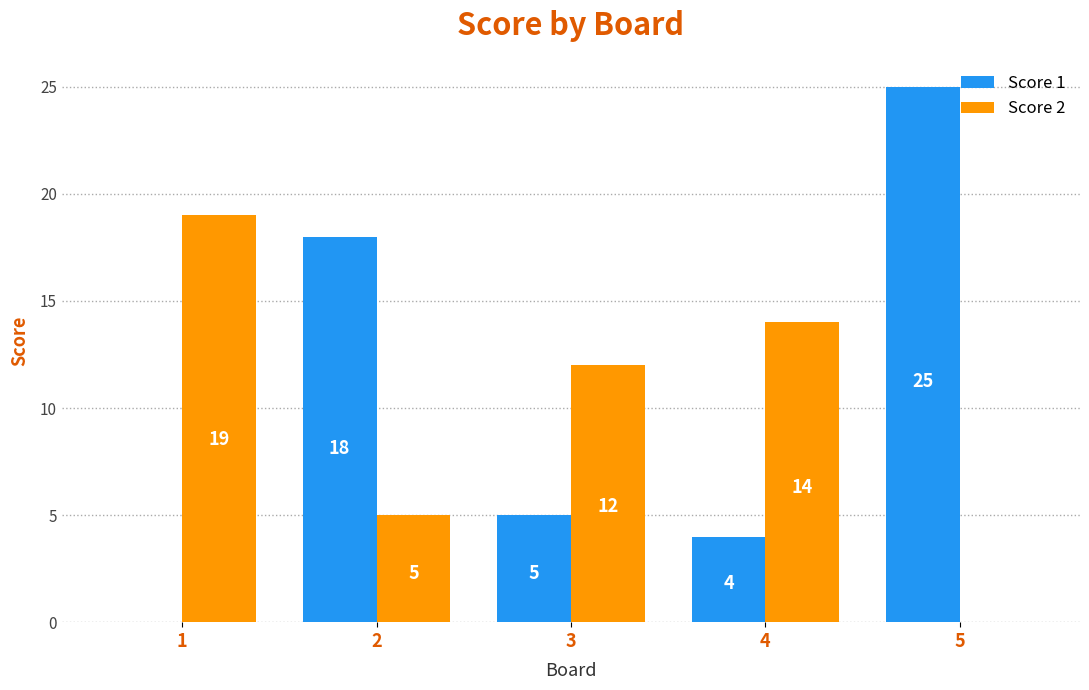

How many groups of bars are there?

5